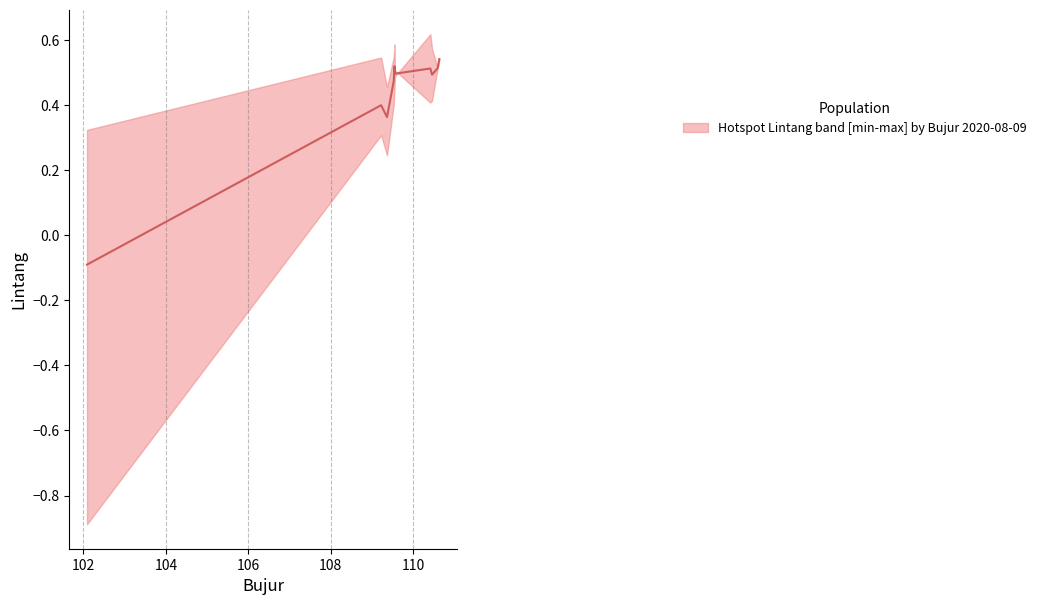

Is this an area chart (filled region under the line)?

No